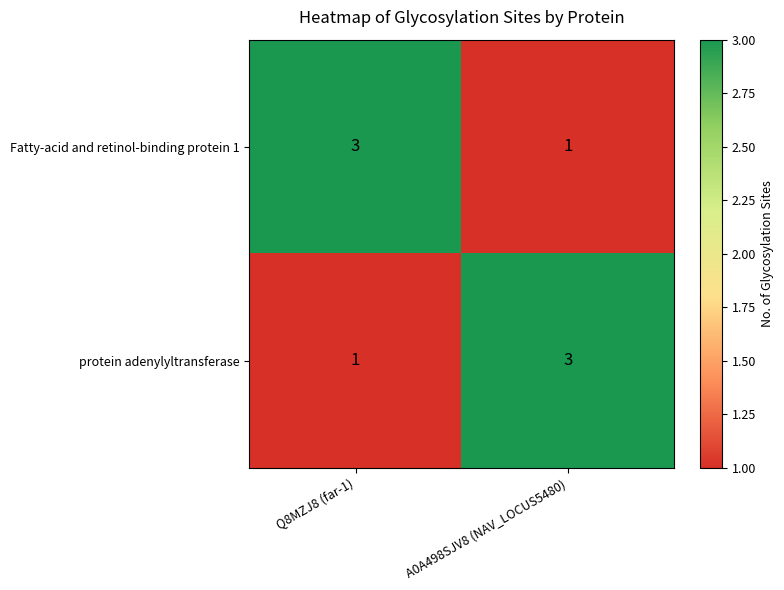

The value of protein adenylyltransferase at A0A498SJV8 (NAV_LOCUS5480) is 3. True or false?

True